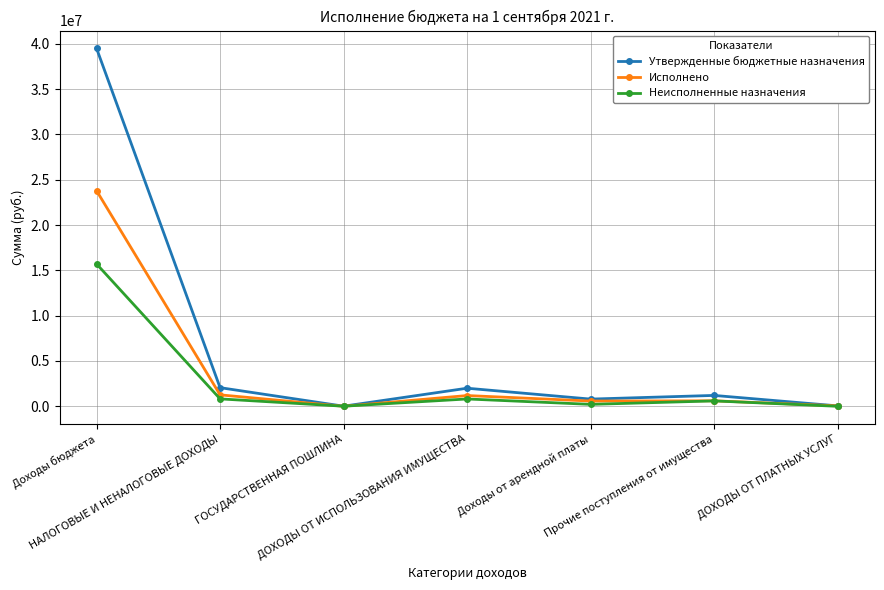

At which category is the sum across all series the highest?

Доходы бюджета